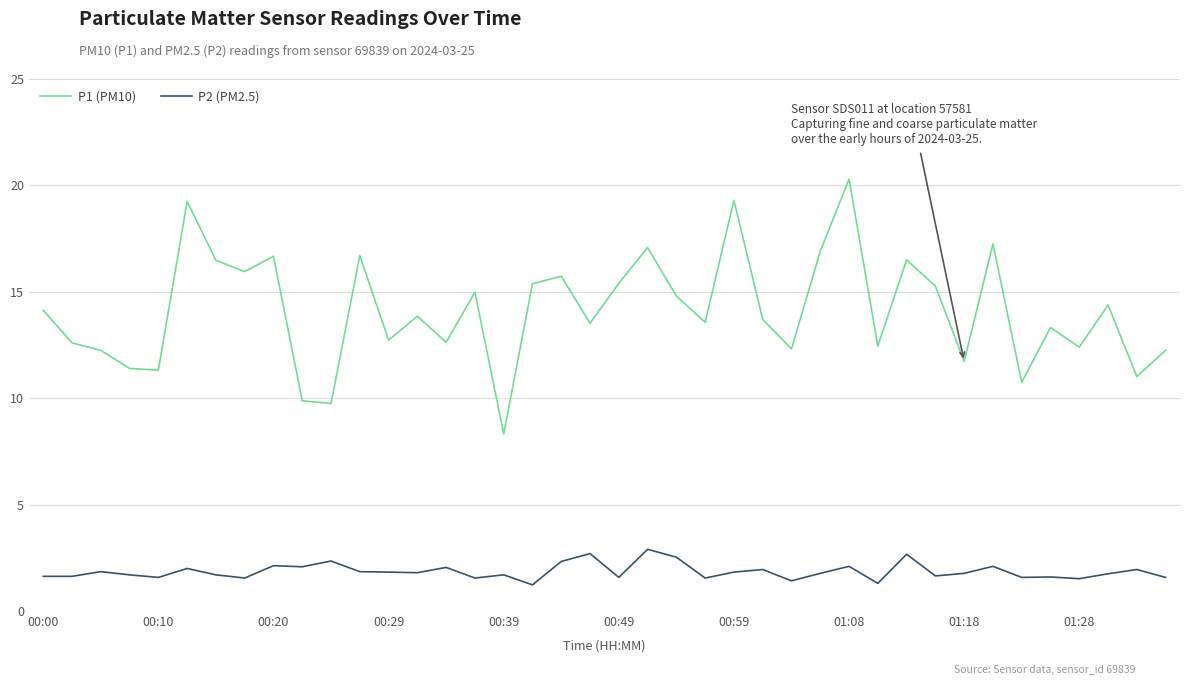

How many lines are shown in the chart?

2